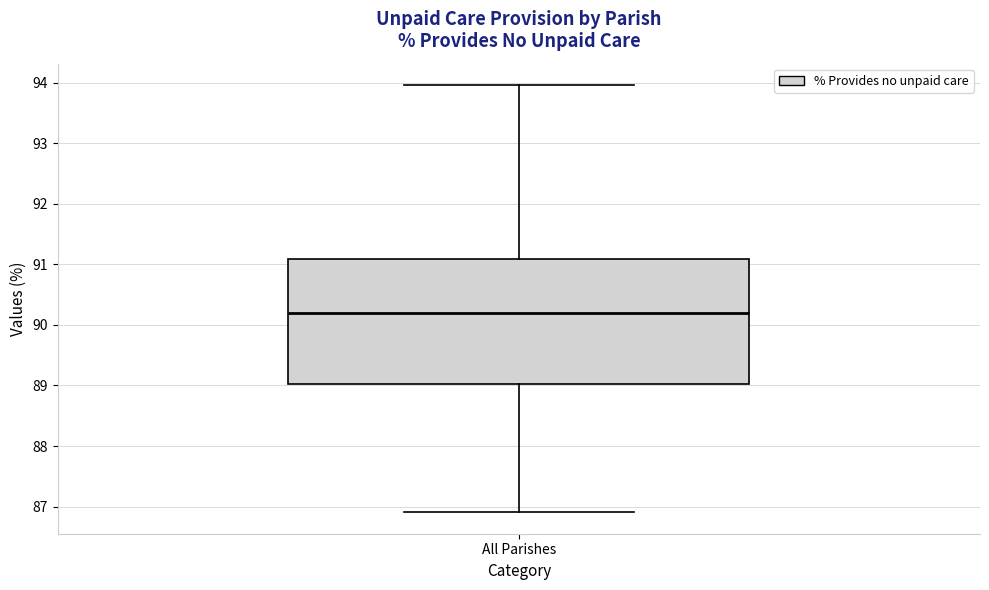

Transcribe this box plot: give where the median line is, the range the box spans, and where the two whiskers end, as read against the y-axis. The values are not printed on the chart, so give them approximately, as read against the axis.

median 90.2, box 89.0 to 91.1, whiskers 86.9 to 94.0